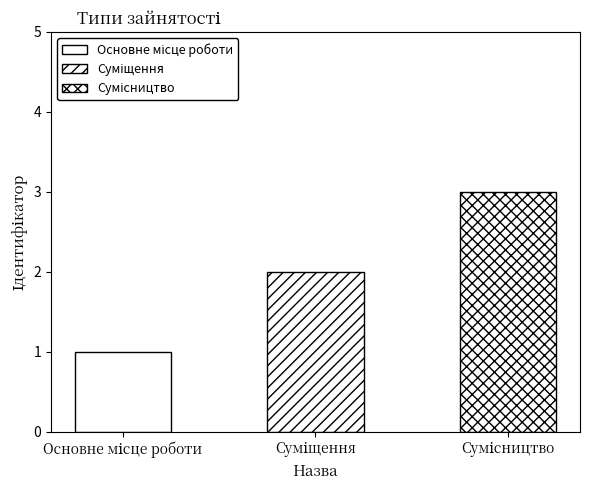

True or false: the data shows 3 at Сумісництво.

True